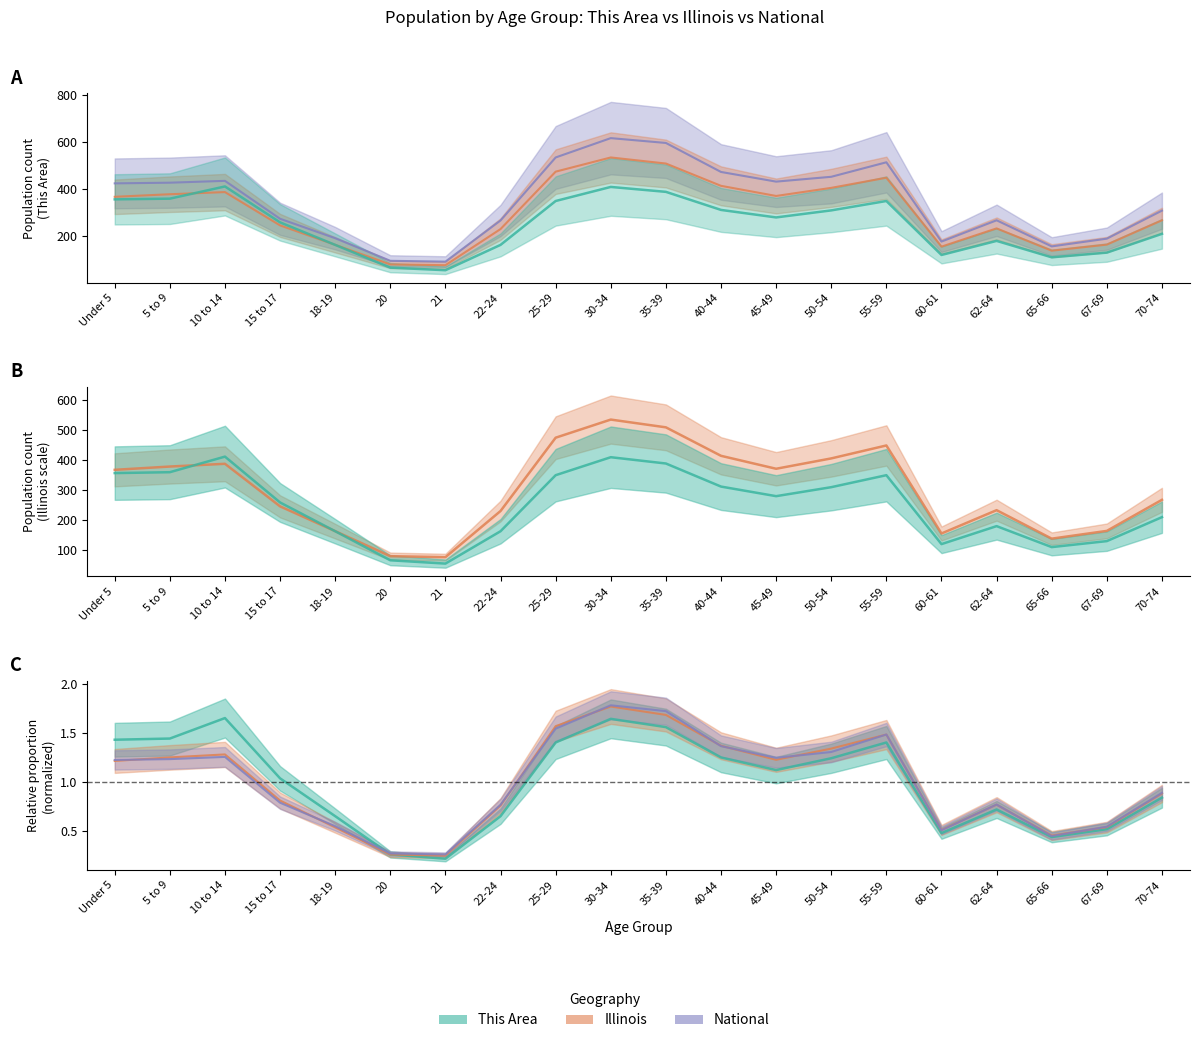

The value of This Area at 22-24 is 237.4. True or false?

False